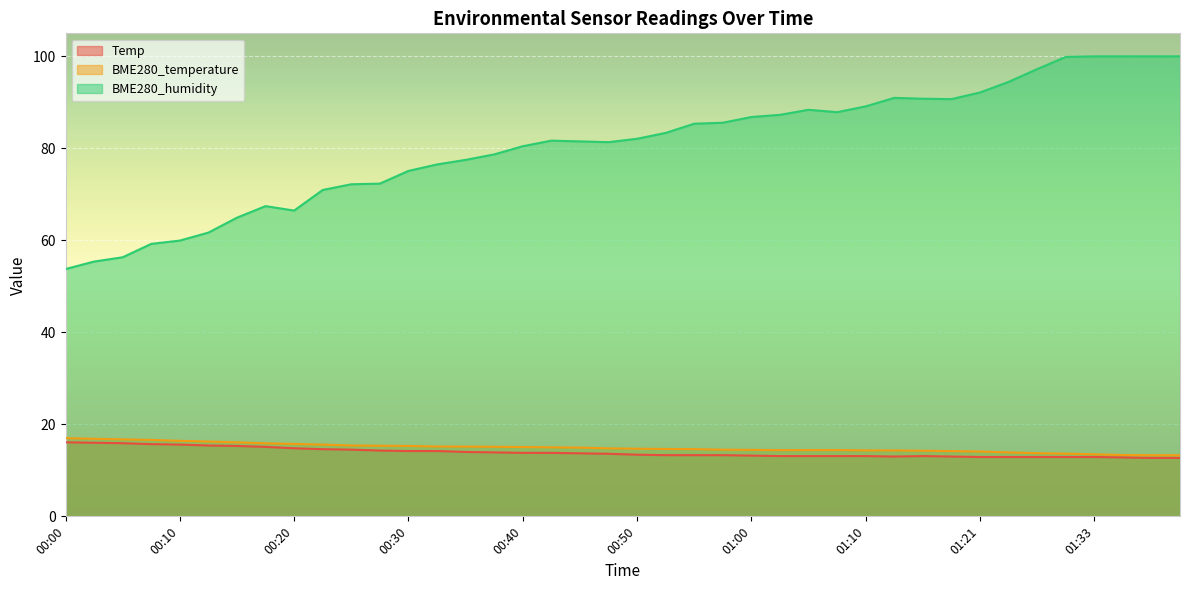

At which category is the sum across all series the highest?

01:30